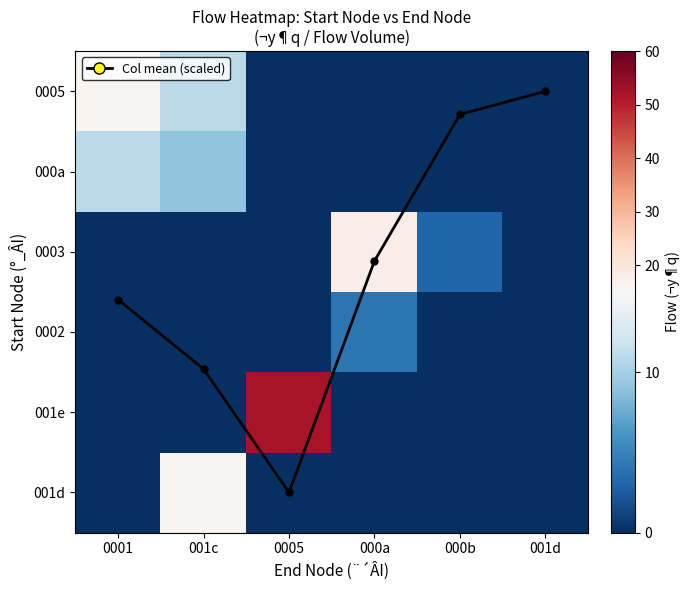

What is the total value across all series at 0005?

57.0